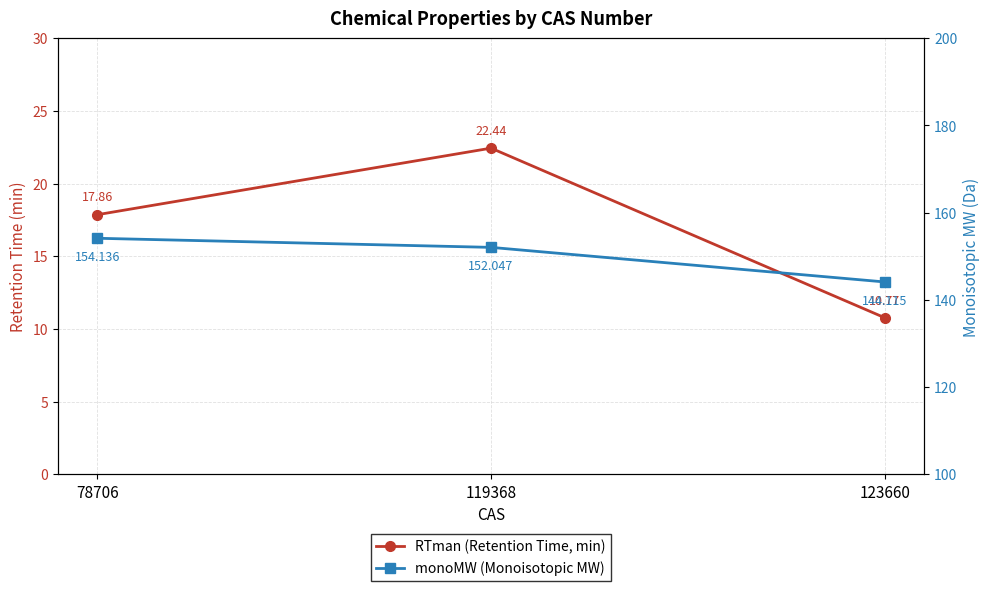

Which series has the largest total across all categories?

monoMW (Monoisotopic MW)